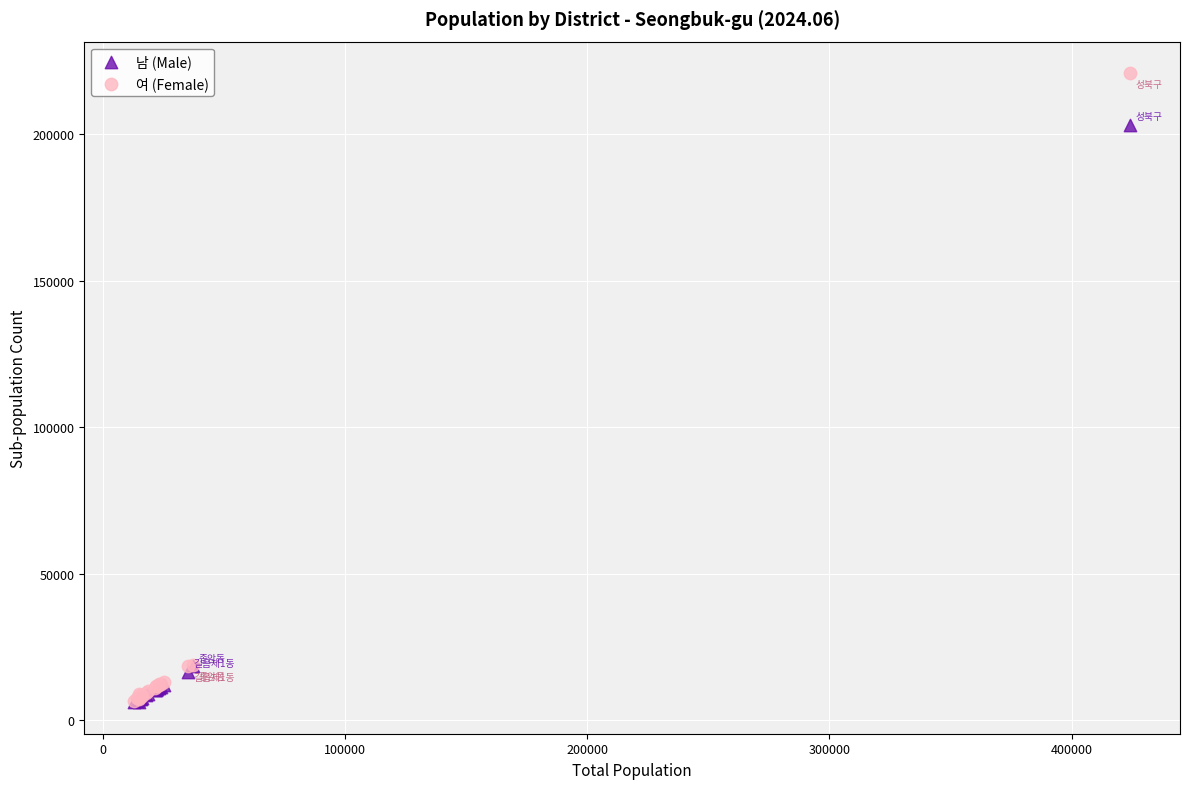

Across all series, what Y value is closest to 113521?

203323